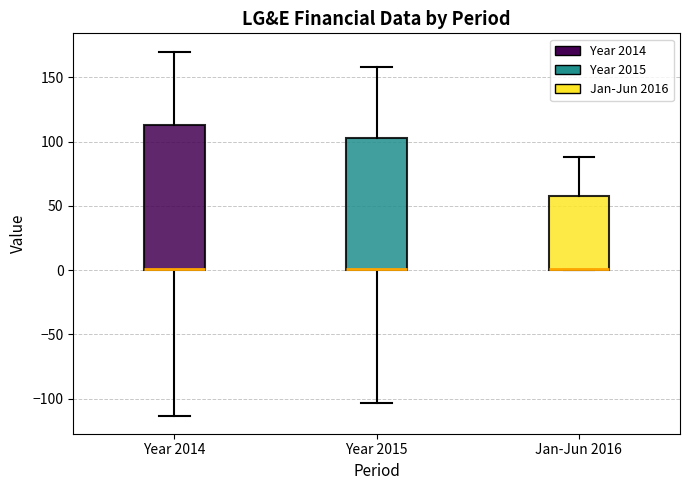

Where does the lower whisker of the box for Year 2015 end on the y-axis? The values are not printed on the chart, so give them approximately, as read against the axis.

-105